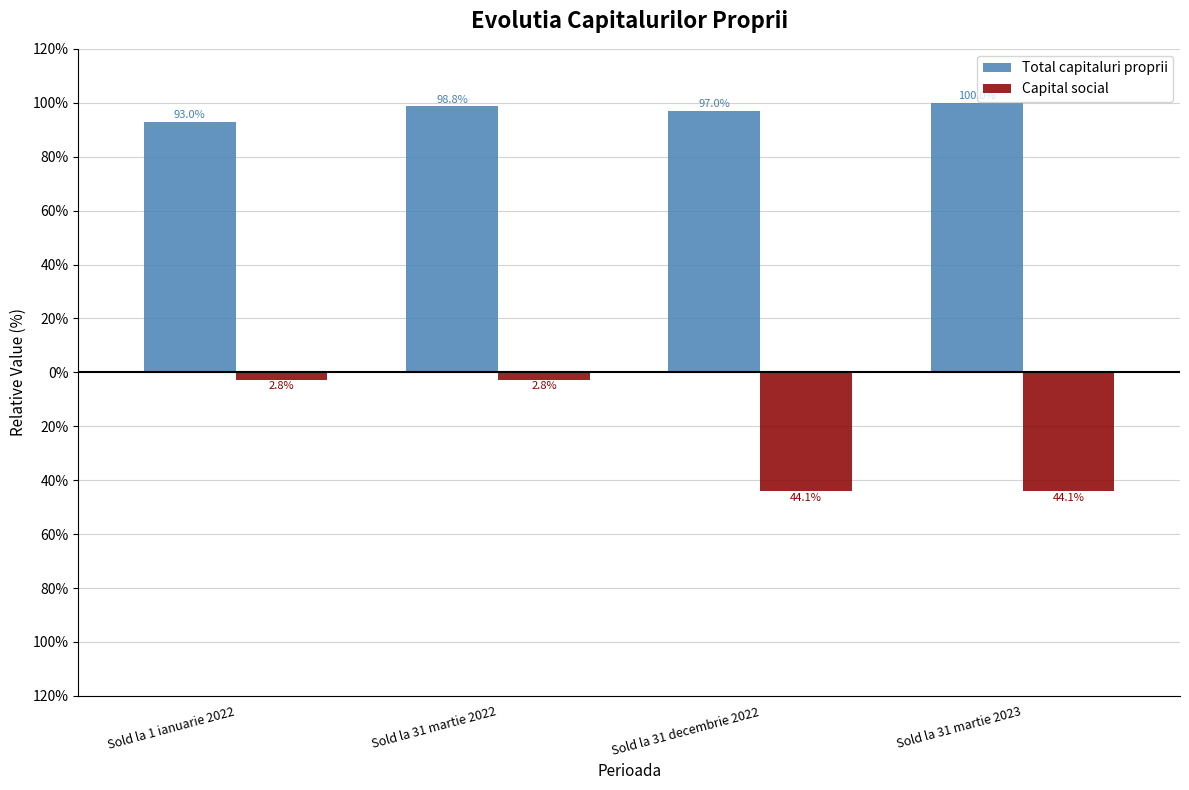

What position from the left is Sold la 1 ianuarie 2022?

1